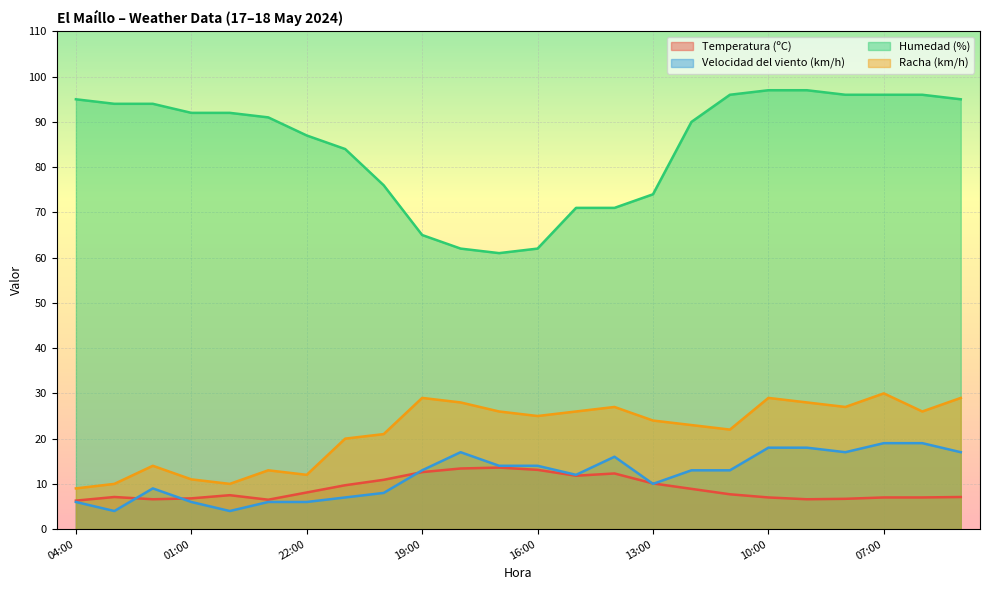

What are all the series names shown in the legend?

Temperatura (ºC), Velocidad del viento (km/h), Humedad (%), Racha (km/h)